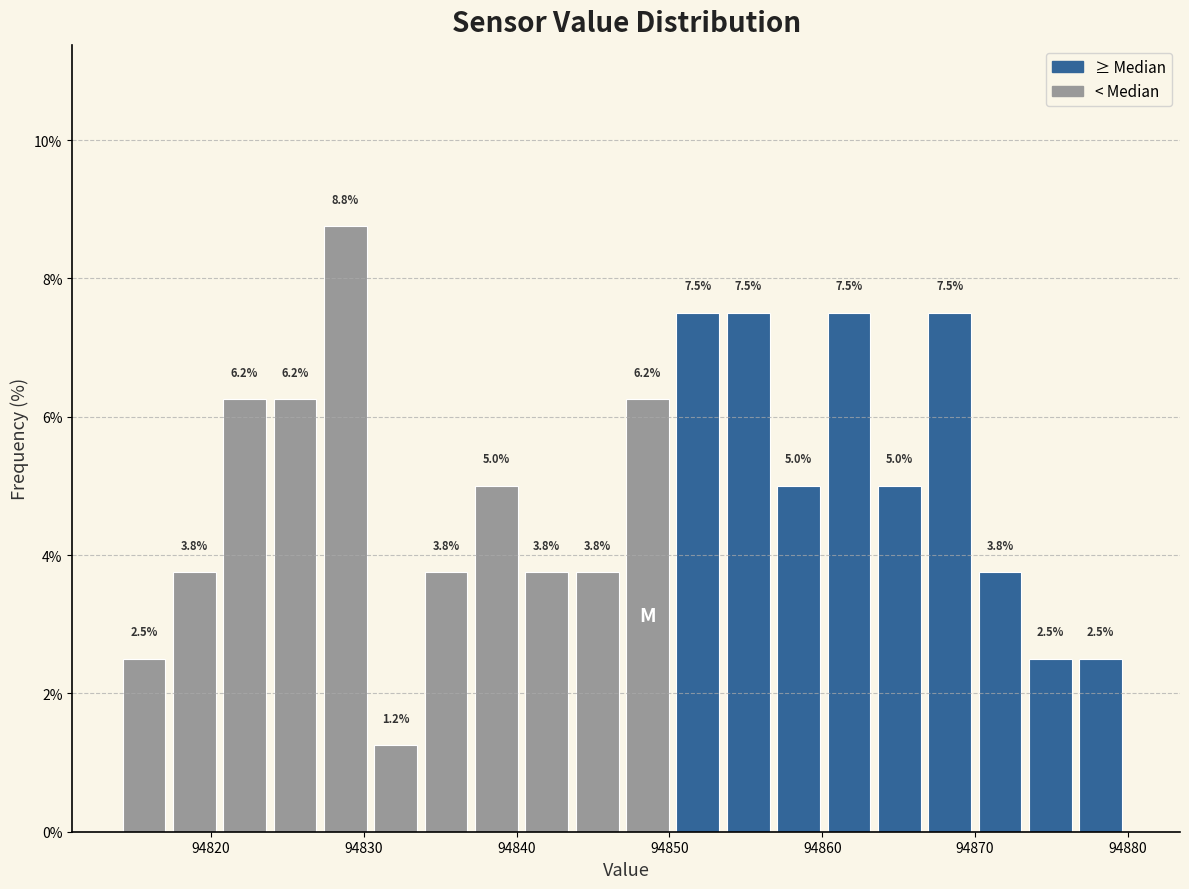

Around what value on the x-axis is the tallest bar? Give the approximate position of its centre, as read against the axis.

94829